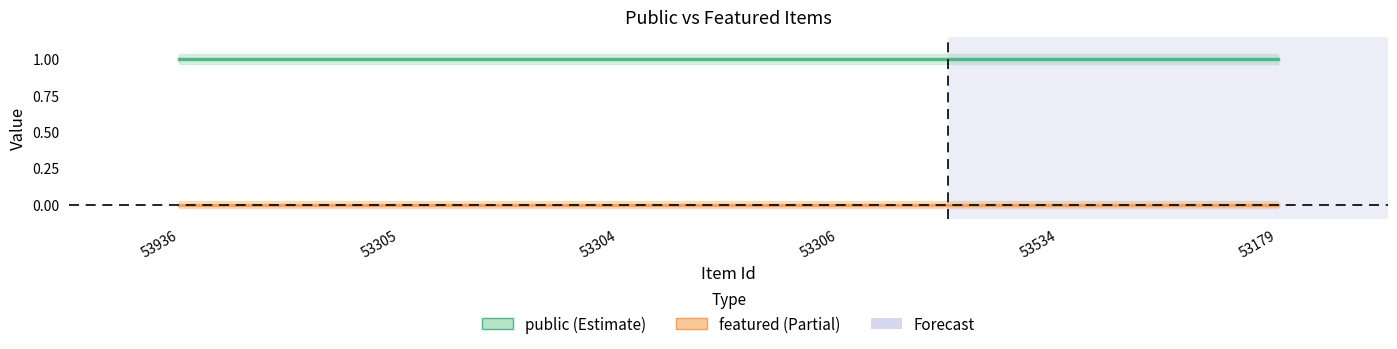

The value of public at 53936 is 1. True or false?

True